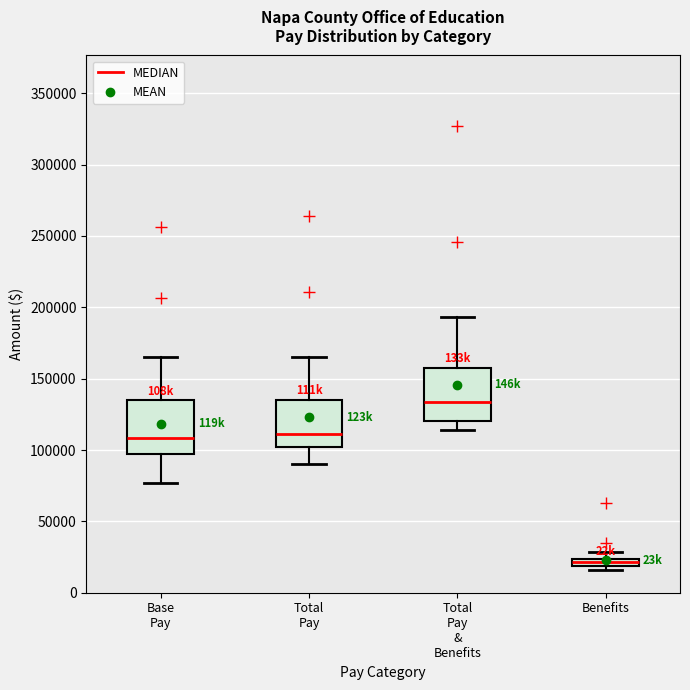

Which box has the highest median line?

Total Pay & Benefits